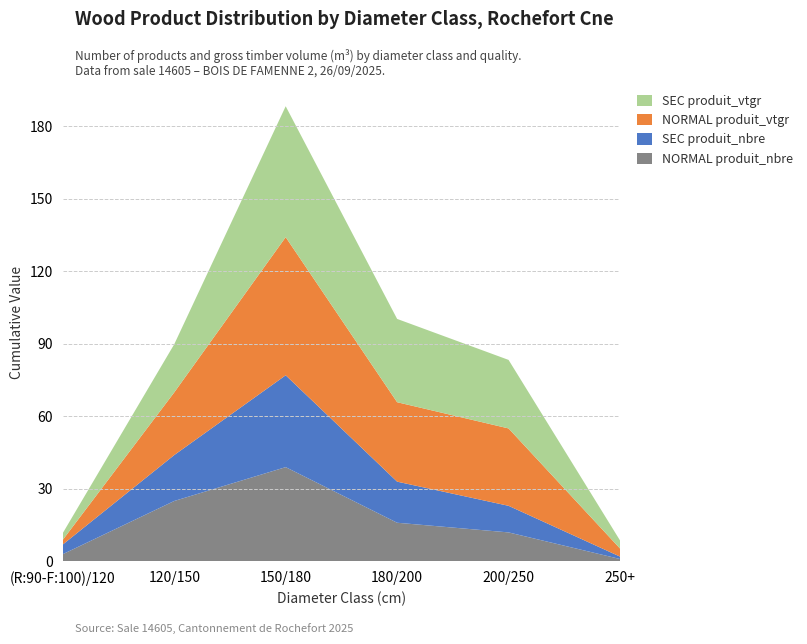

Reading left to right, list all the values displayed in this chart.

NORMAL produit_nbre: 3.0	25.0	39.0	16.0	12.0	1.0
SEC produit_nbre: 4.0	19.0	38.0	17.0	11.0	1.0
NORMAL produit_vtgr: 1.9	25.9	57.1	32.9	32.0	3.3
SEC produit_vtgr: 2.8	19.9	54.2	34.5	28.3	3.3